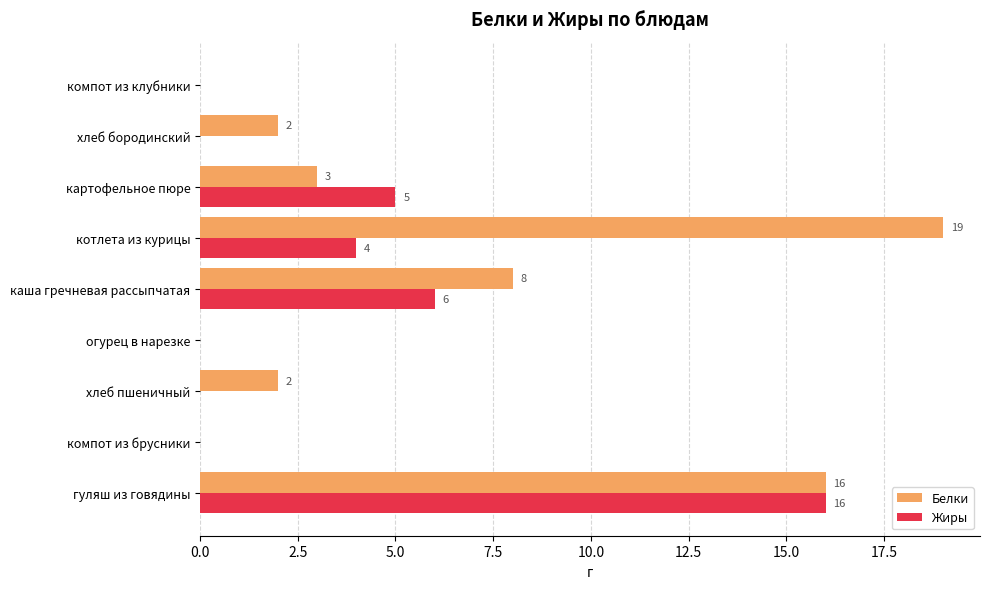

Is the value of Жиры at гуляш из говядины greater than the value of Белки at картофельное пюре?

Yes